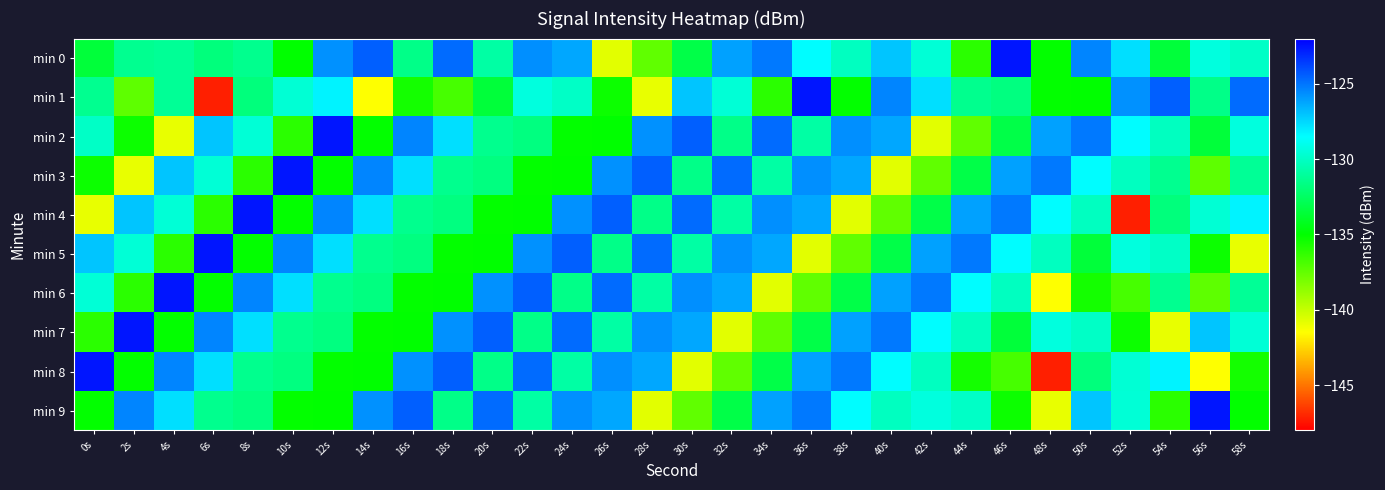

Rank the series by their maximum value, from highest to lowest.

min 0, min 1, min 2, min 3, min 4, min 5, min 6, min 7, min 8, min 9